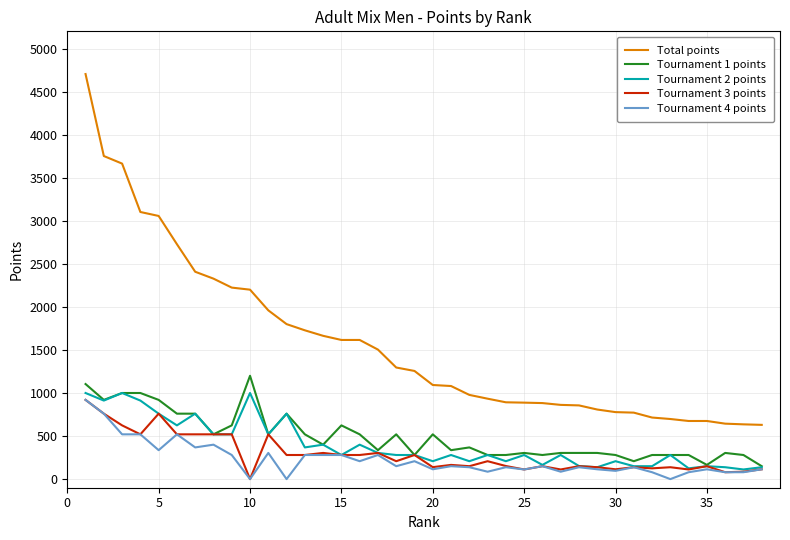

Which series has the widest spread of values?

Total points